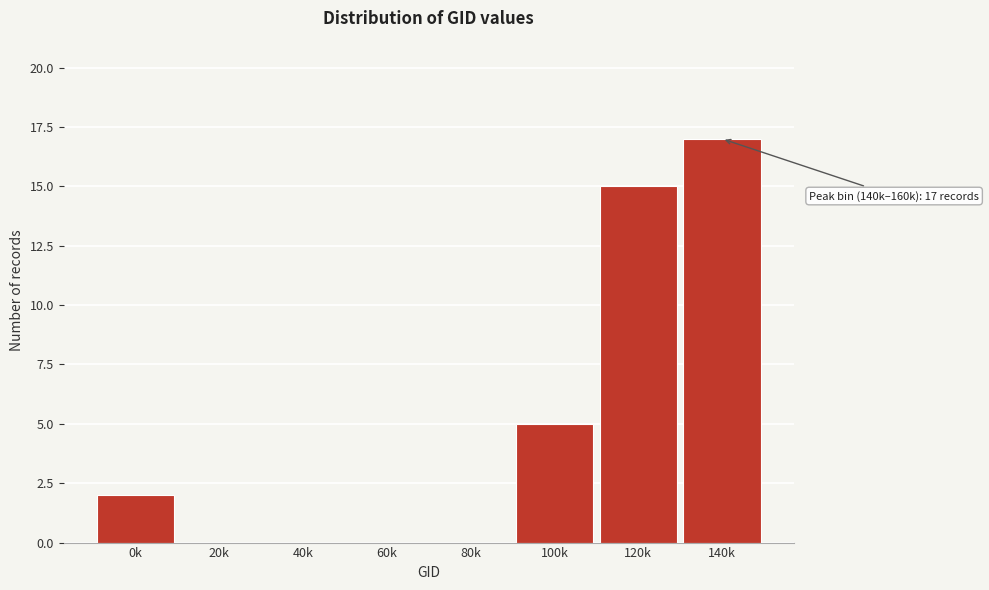

Reading left to right, what are all the values shown in this chart?

0k=2	20k=0	40k=0	60k=0	80k=0	100k=5	120k=15	140k=17